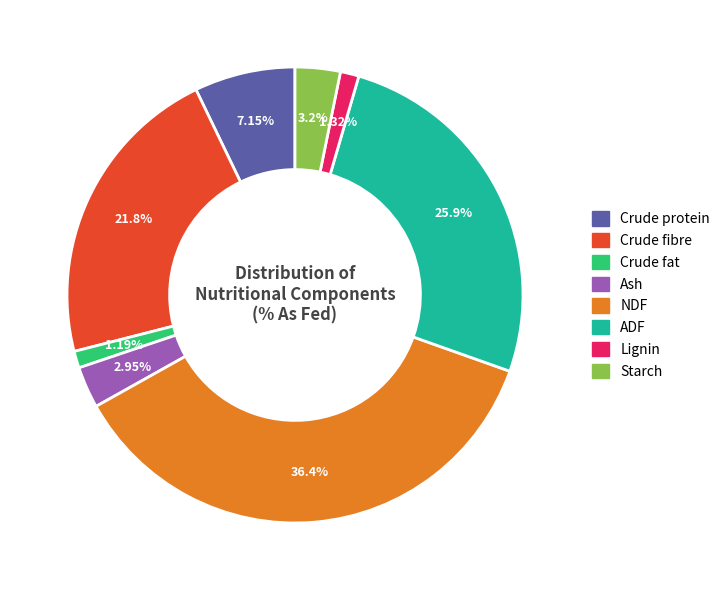

Which slice is the largest?

NDF